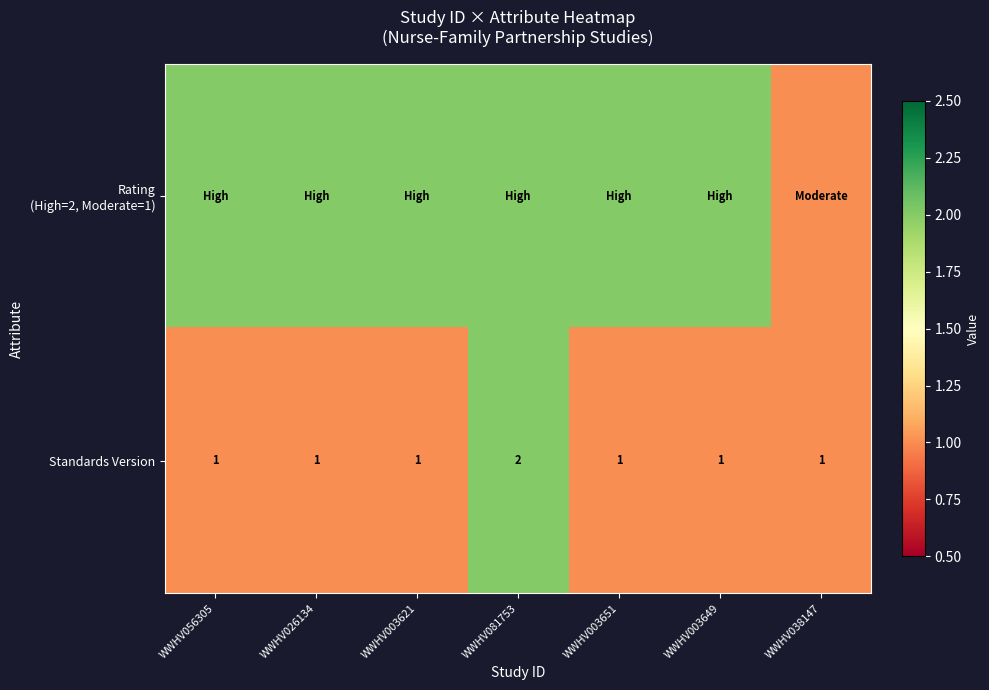

The value of Standards Version at WWHV081753 is 1. True or false?

False